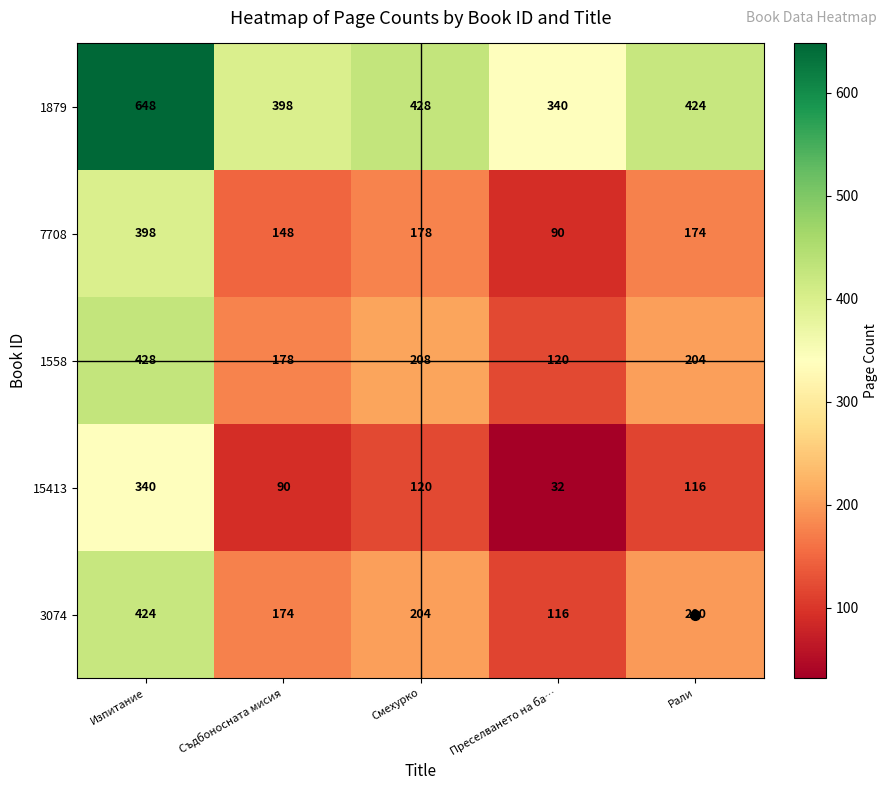

List the series in order of their peak value, lowest first.

15413, 7708, 3074, 1558, 1879